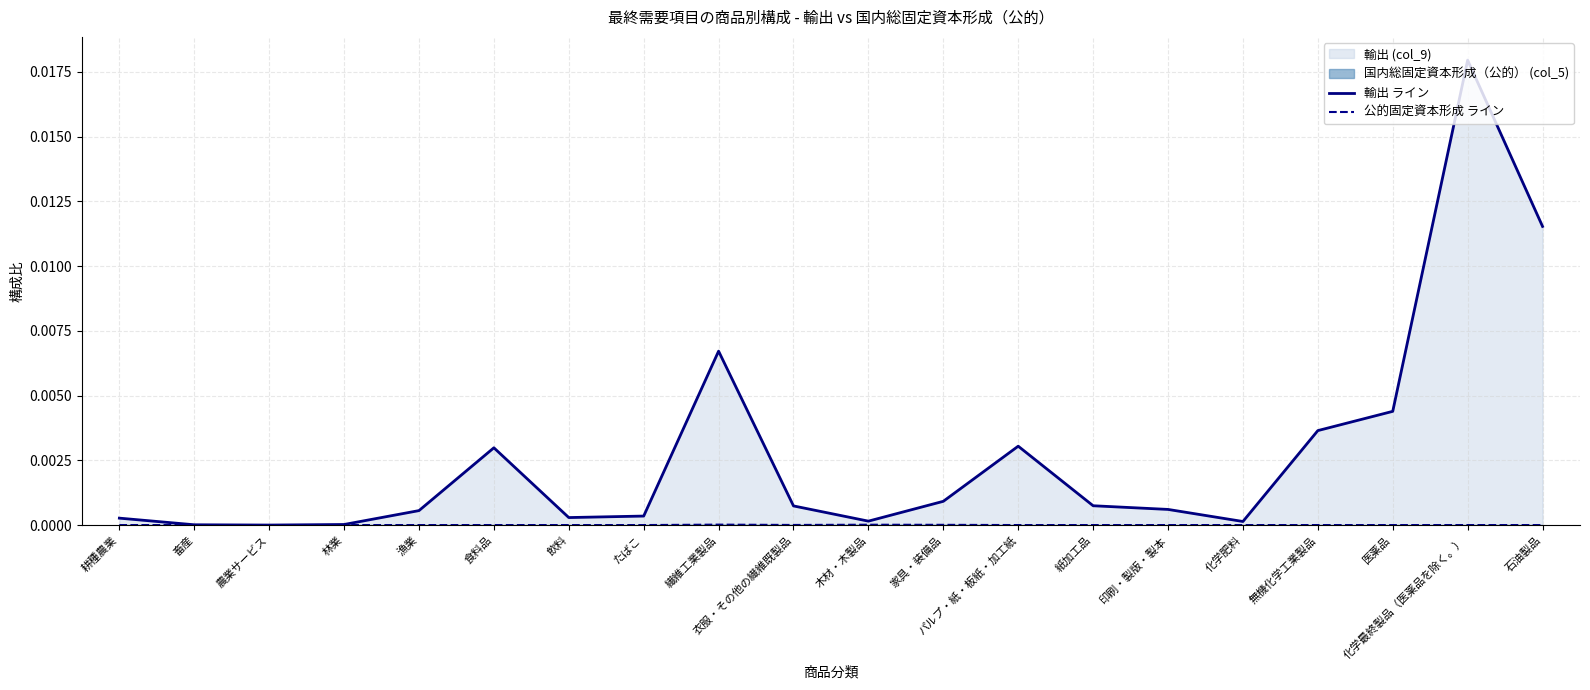

At which category is the sum across all series the highest?

化学最終製品（医薬品を除く。）